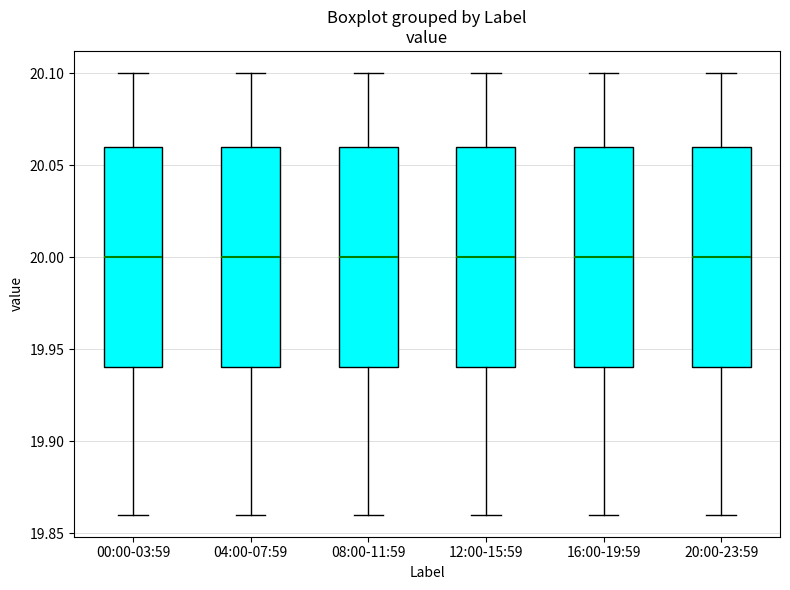

Where is the lower edge of the box for 00:00-03:59 on the y-axis? The values are not printed on the chart, so give them approximately, as read against the axis.

19.94